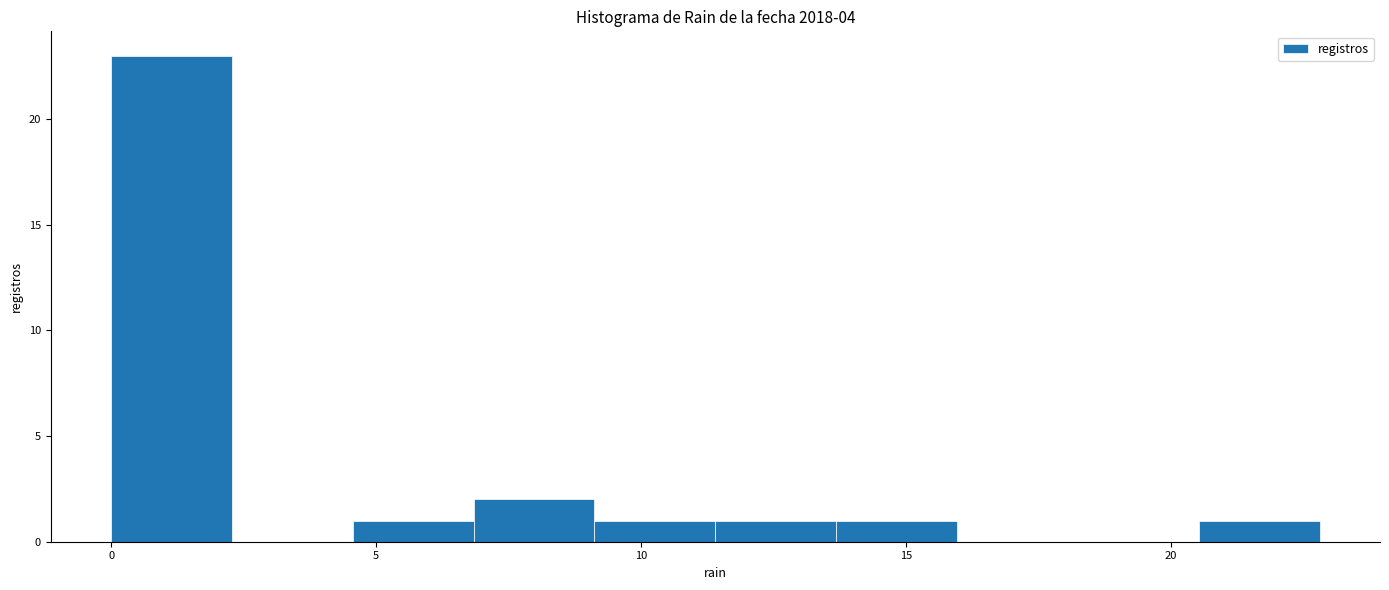

How tall is the bar that spans 0.0 to 2.5 on the x-axis? Neither the bar edges nor the heights are printed on the chart, so give them approximately, as read against the axes.

23